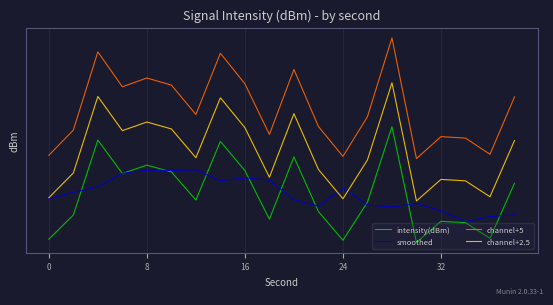

What are all the series names shown in the legend?

intensity(dBm), smoothed, channel+5, channel+2.5